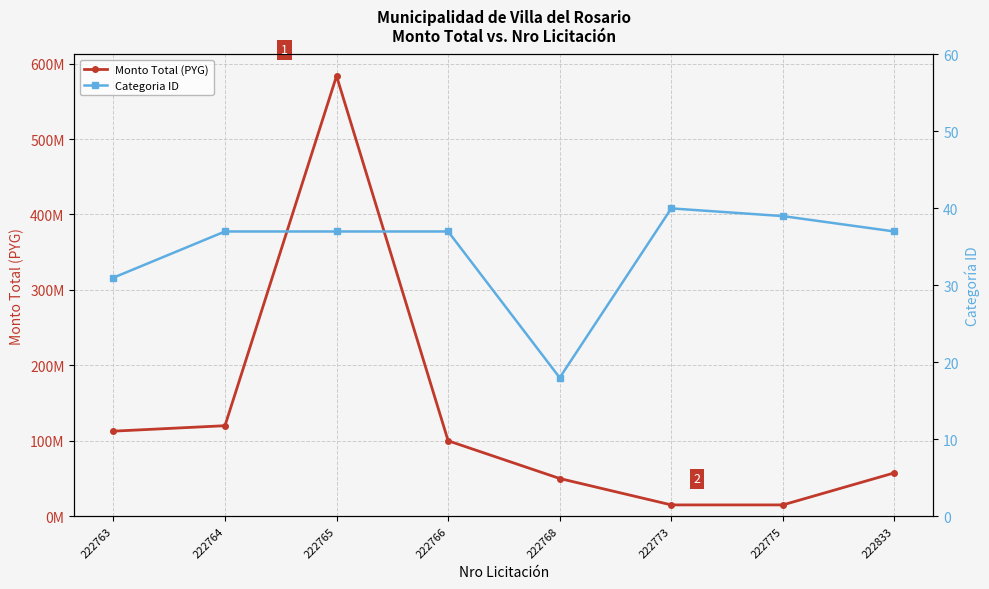

What is the difference between the maximum and minimum values in the Monto Total (PYG) series?

568664000